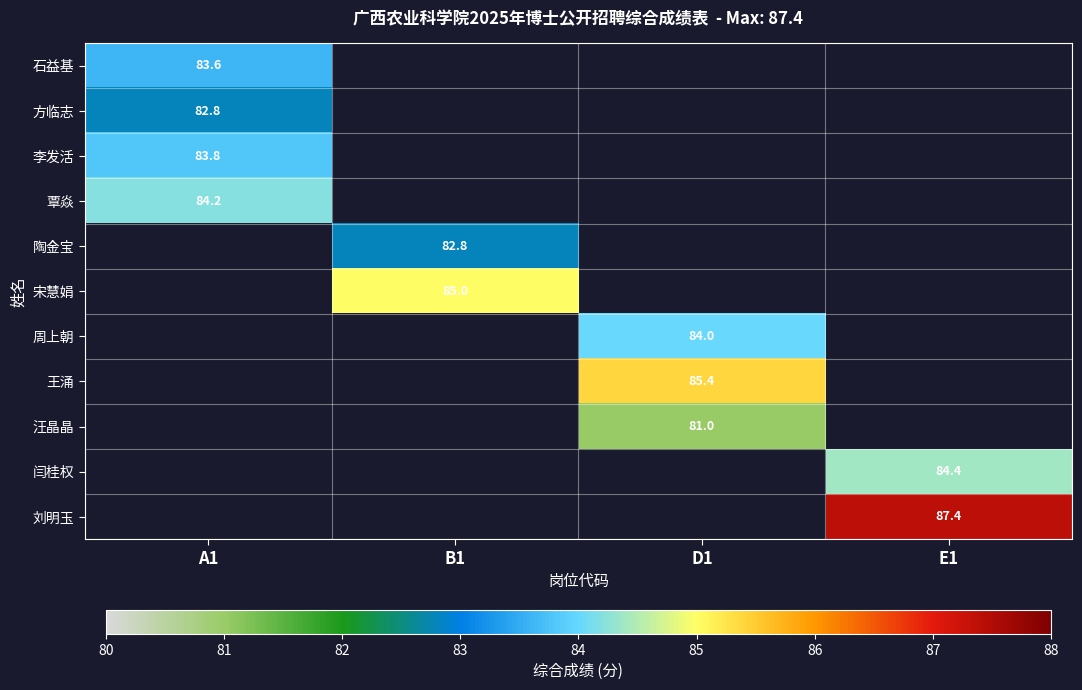

Count the number of categories in the chart.

4